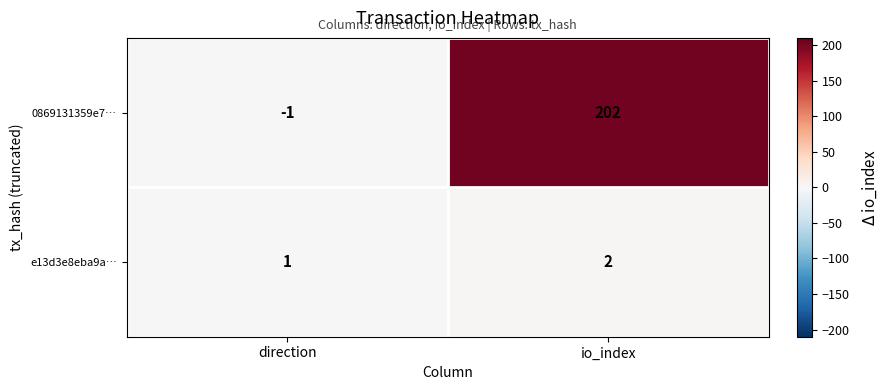

What is the sum of the 0869131359e7… values at direction and io_index?

201